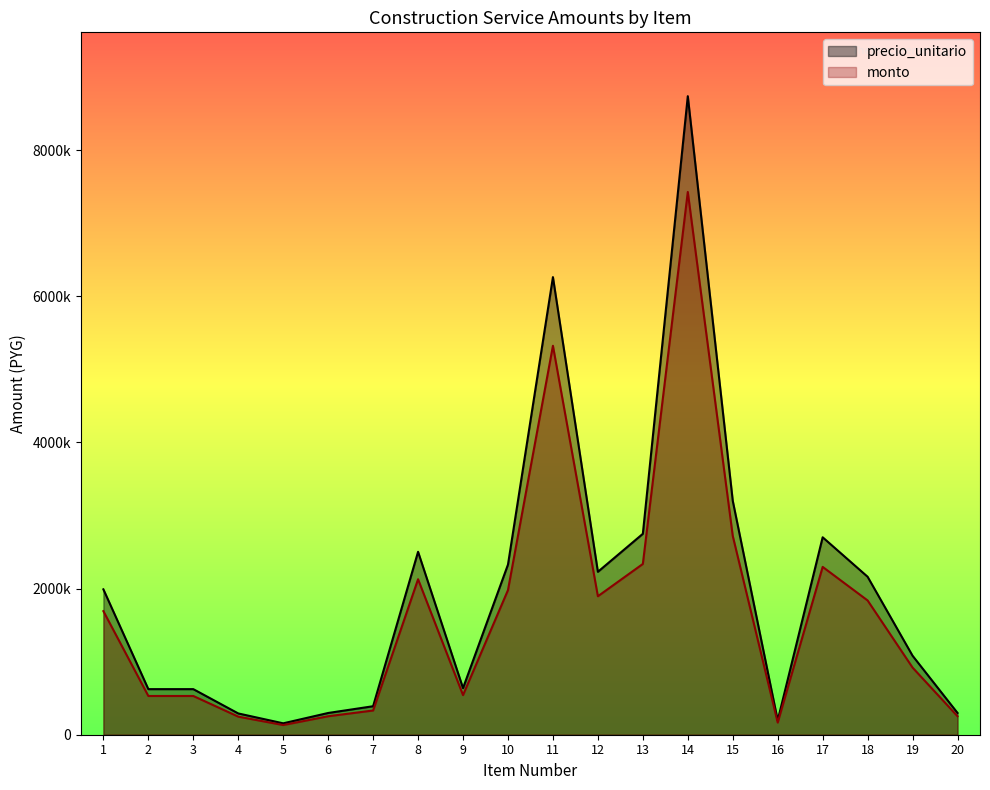

What is the value of the monto point at the 3rd from the left?

530400